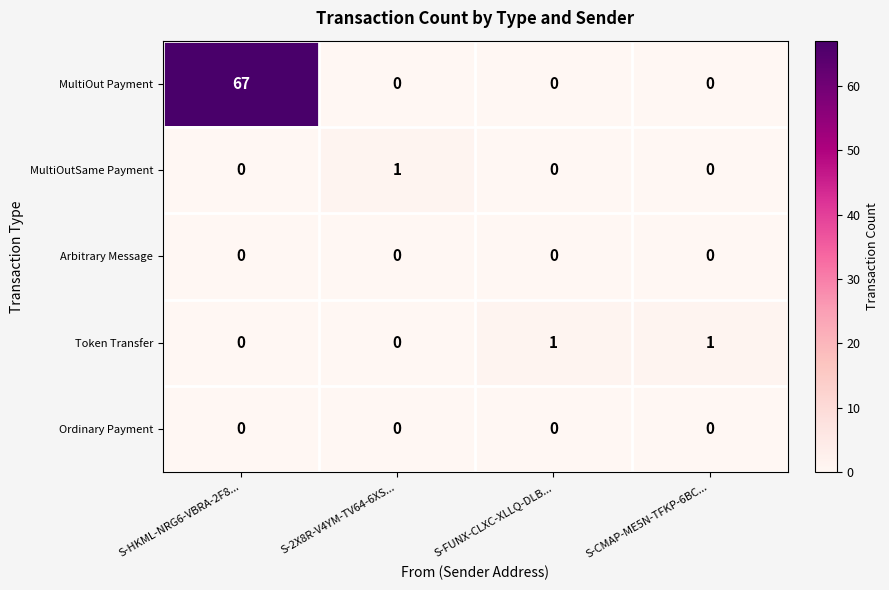

Reading left to right, list all the values displayed in this chart.

MultiOut Payment: S-HKML-NRG6-VBRA-2F8...=67	S-2X8R-V4YM-TV64-6XS...=0	S-FUNX-CLXC-XLLQ-DLB...=0	S-CMAP-ME5N-TFKP-6BC...=0
MultiOutSame Payment: S-HKML-NRG6-VBRA-2F8...=0	S-2X8R-V4YM-TV64-6XS...=1	S-FUNX-CLXC-XLLQ-DLB...=0	S-CMAP-ME5N-TFKP-6BC...=0
Arbitrary Message: S-HKML-NRG6-VBRA-2F8...=0	S-2X8R-V4YM-TV64-6XS...=0	S-FUNX-CLXC-XLLQ-DLB...=0	S-CMAP-ME5N-TFKP-6BC...=0
Token Transfer: S-HKML-NRG6-VBRA-2F8...=0	S-2X8R-V4YM-TV64-6XS...=0	S-FUNX-CLXC-XLLQ-DLB...=1	S-CMAP-ME5N-TFKP-6BC...=1
Ordinary Payment: S-HKML-NRG6-VBRA-2F8...=0	S-2X8R-V4YM-TV64-6XS...=0	S-FUNX-CLXC-XLLQ-DLB...=0	S-CMAP-ME5N-TFKP-6BC...=0